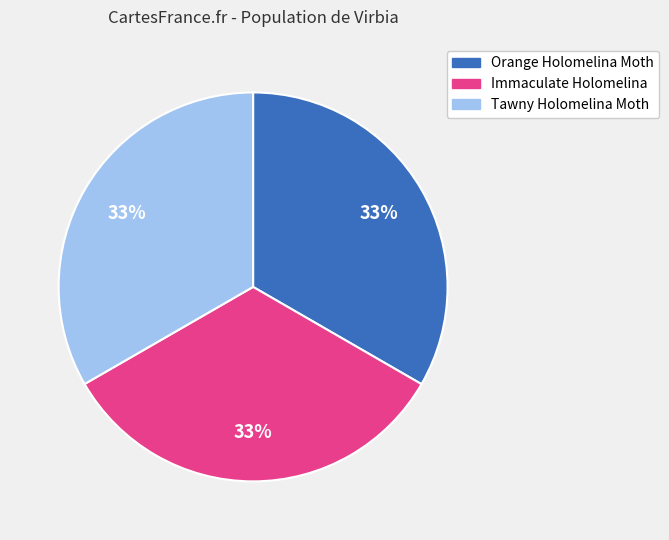

Count the number of slices in the pie.

3